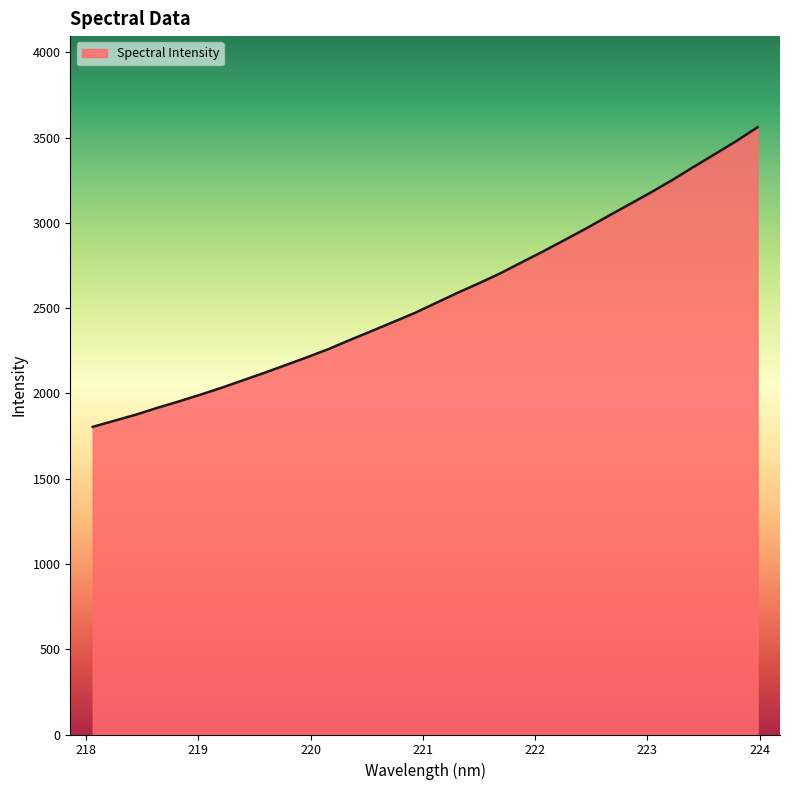

What is the minimum value shown in the chart?

1804.4